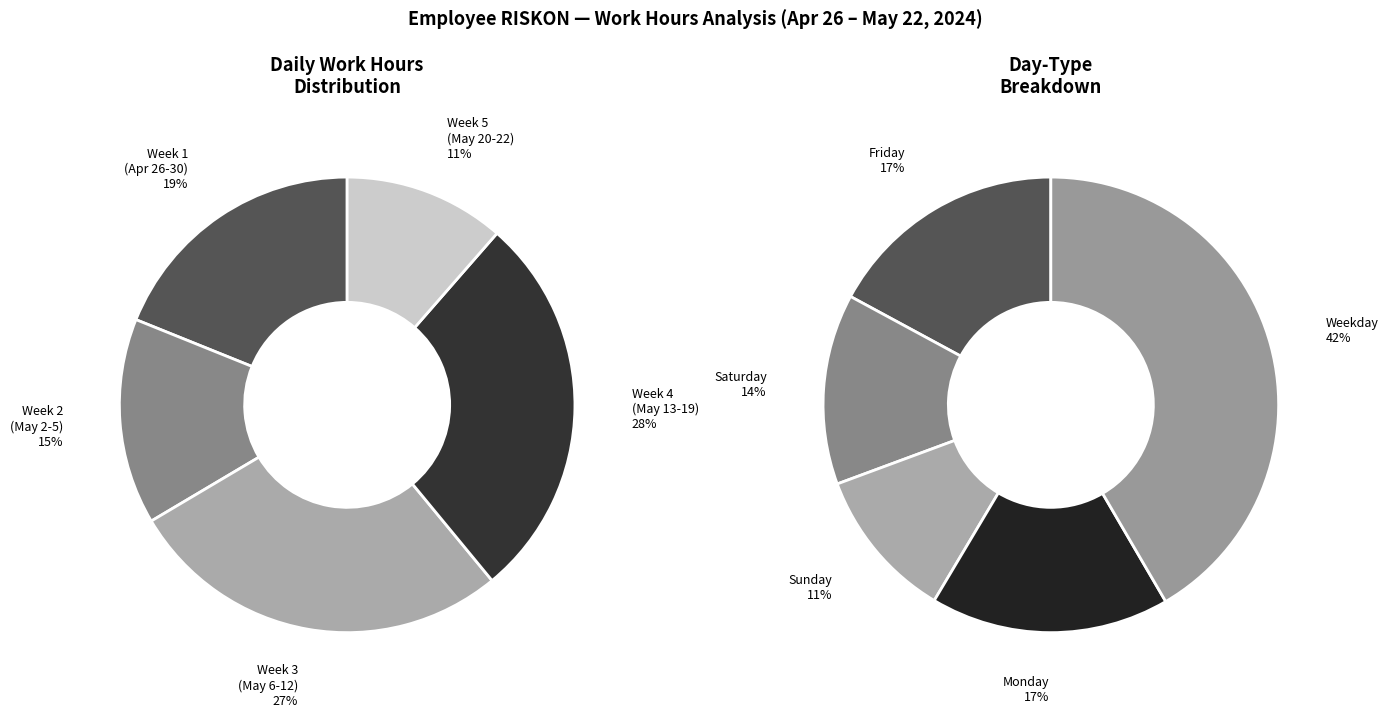

Is it true that Thu 16 is 1% of the pie?

False